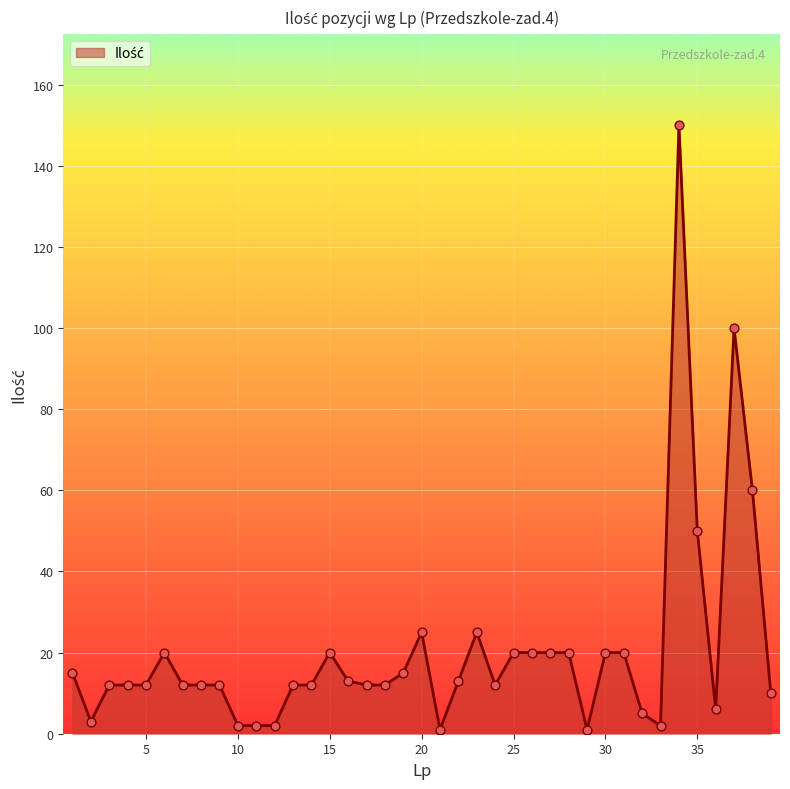

What is the greatest value displayed?

150